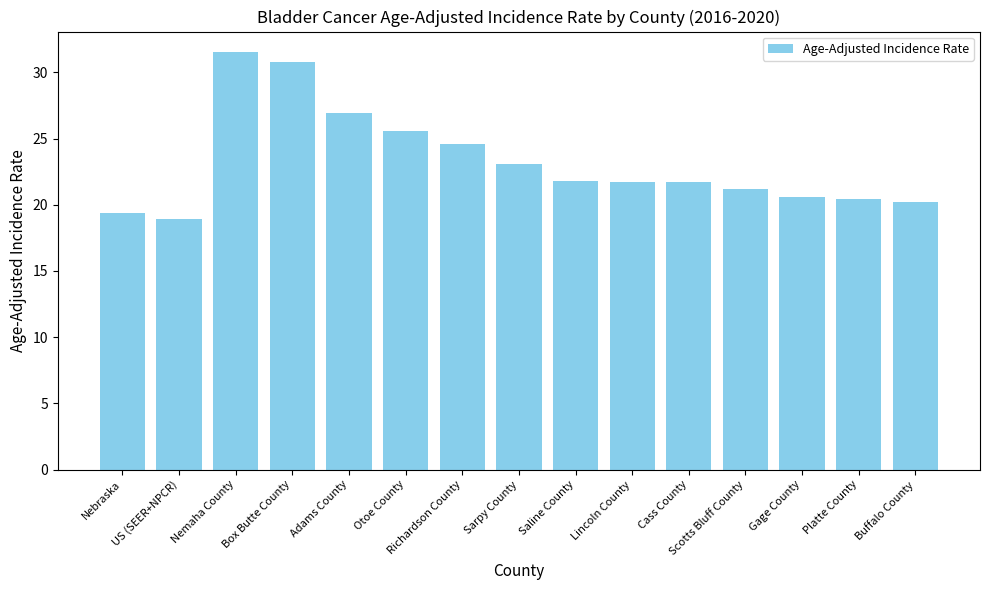

Between Sarpy County and Richardson County, which is larger?

Richardson County